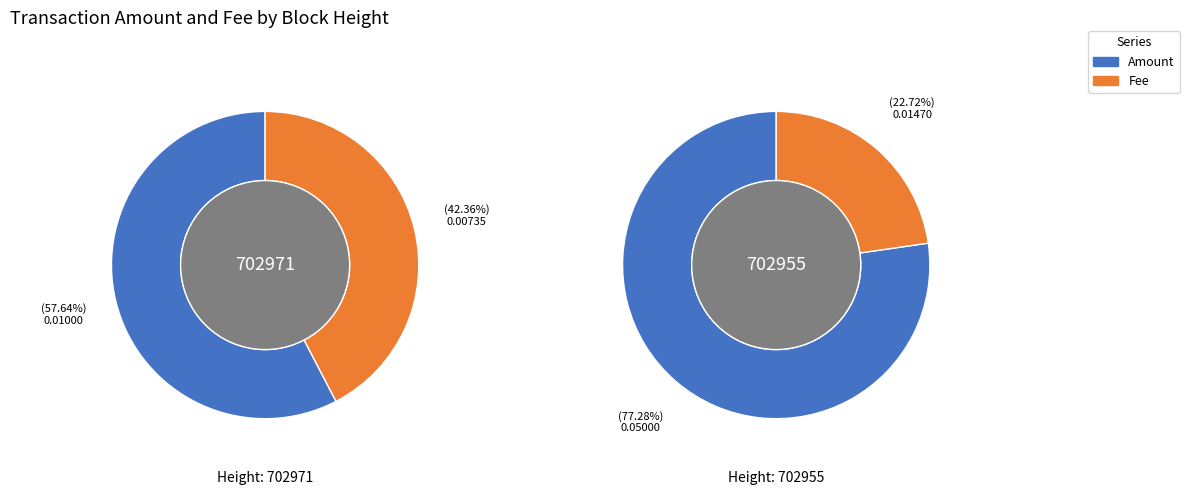

Rank the series at 702955 from lowest to highest value.

Fee, Amount